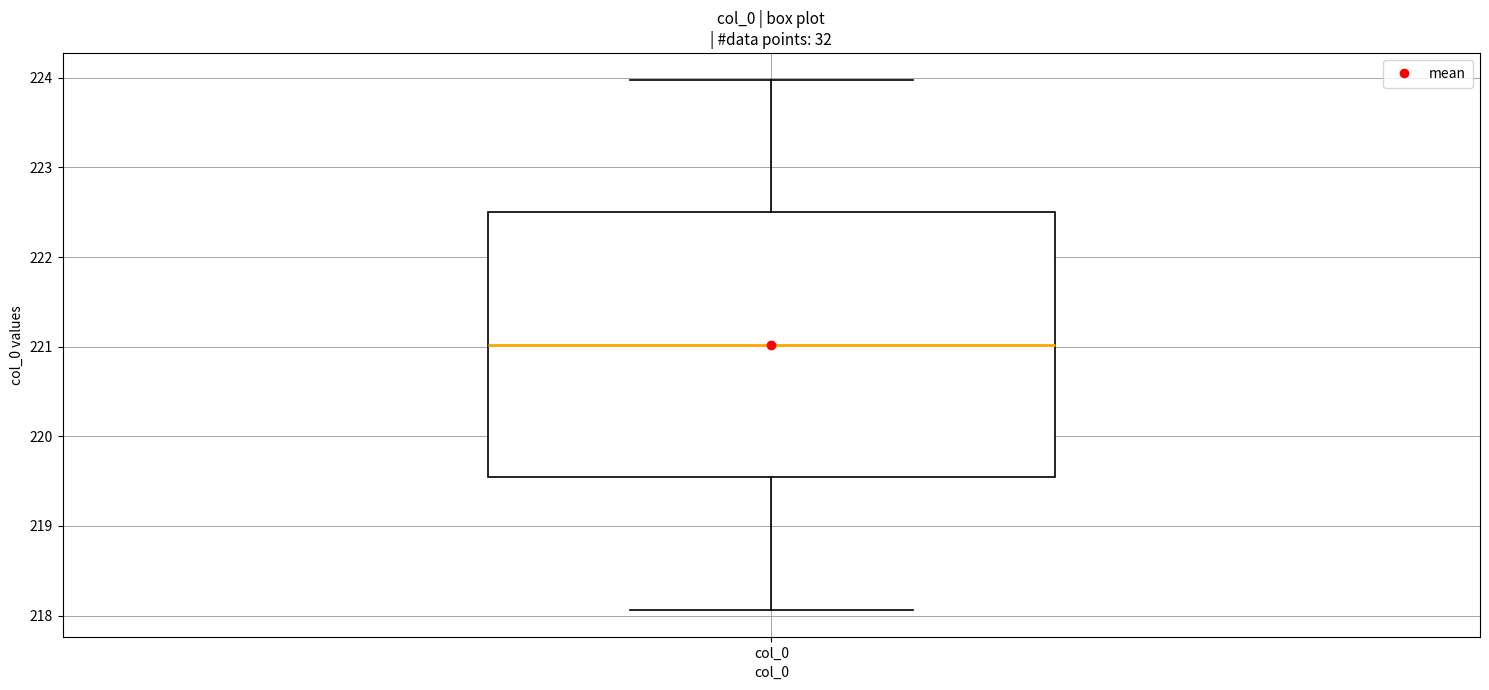

Read this box plot against the y-axis: the position of the median line, the range covered by the box, and the ends of both whiskers. The values are not printed on the chart, so give them approximately, as read against the axis.

median 221.0, box 219.5 to 222.5, whiskers 218.1 to 224.0